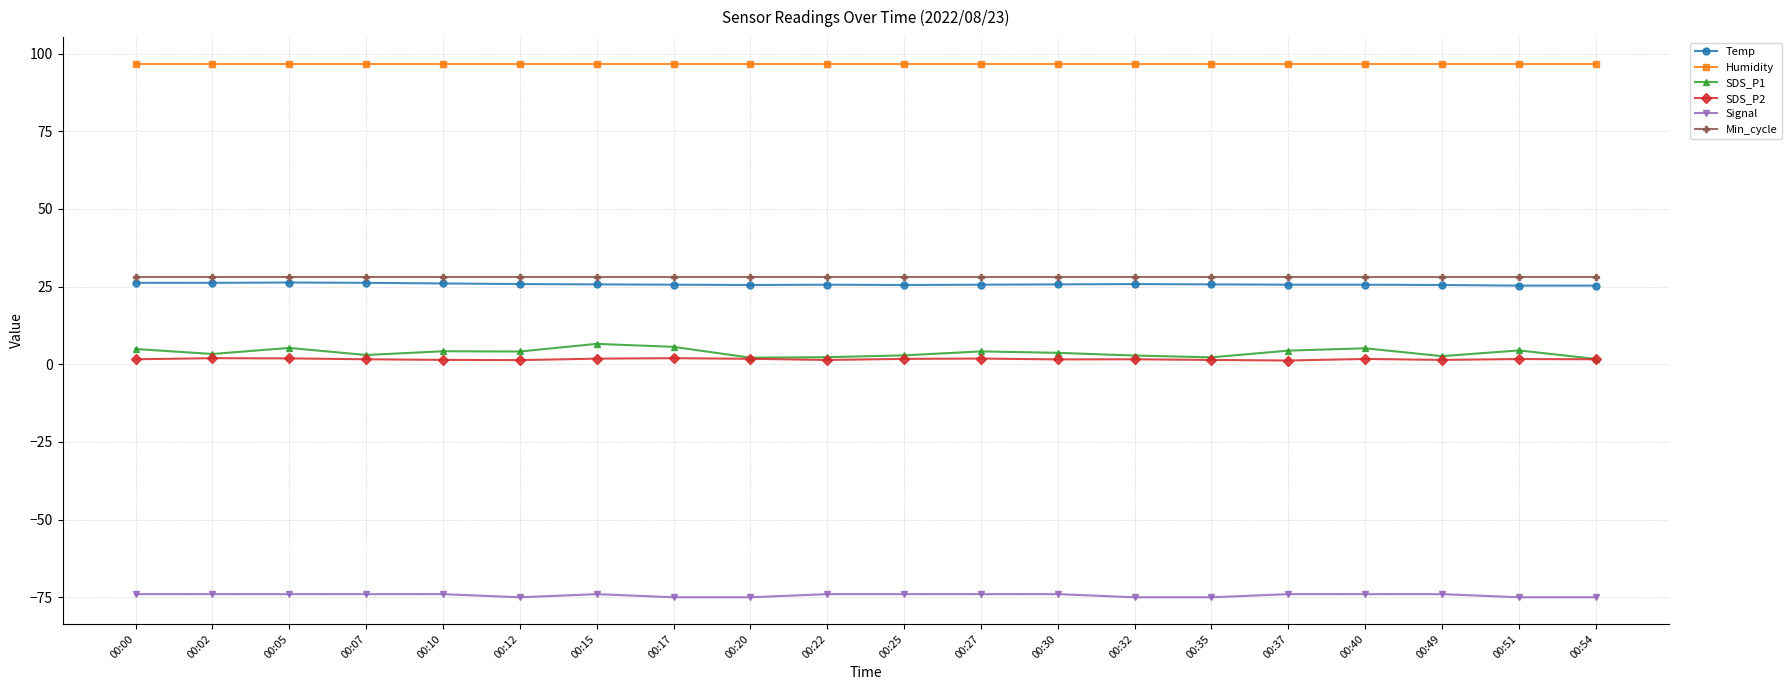

What is the value of the Signal point at the 9th from the left?

-75.0